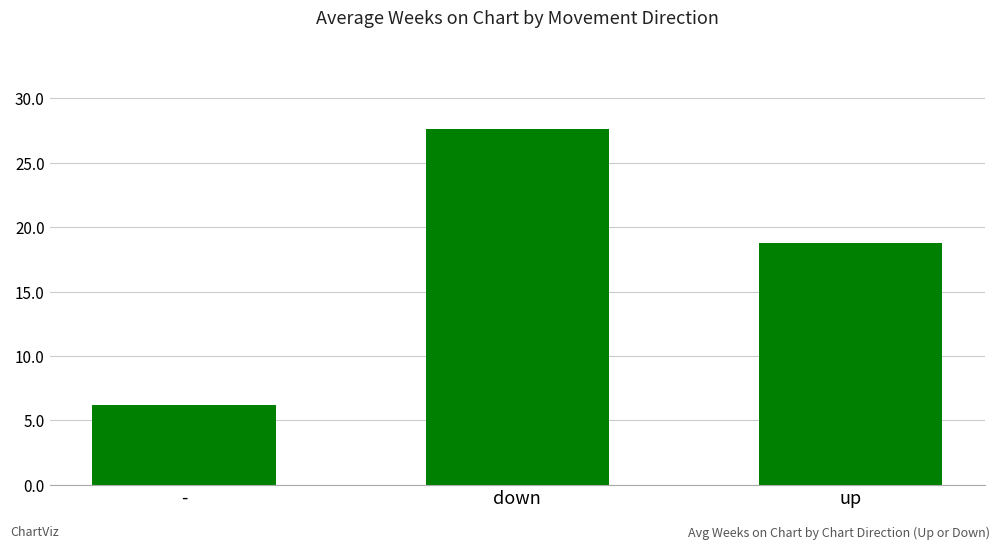

Which label corresponds to the smallest value in the chart?

-